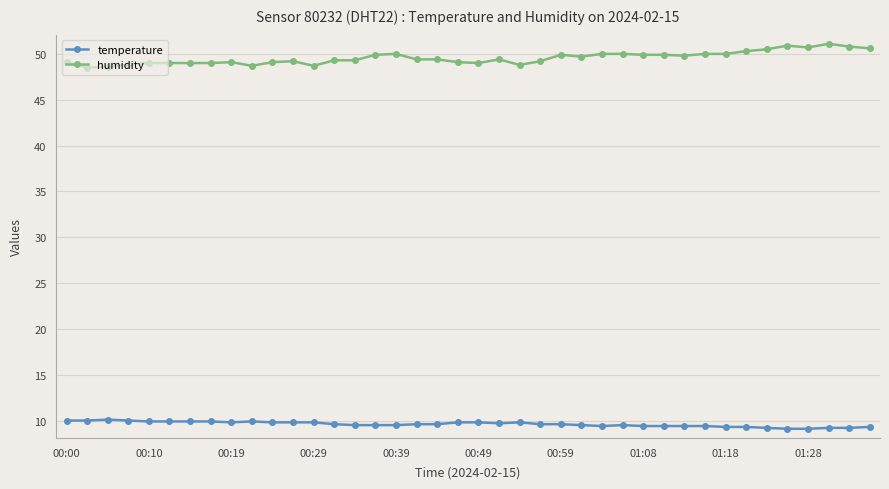

True or false: humidity and temperature intersect in this chart.

False